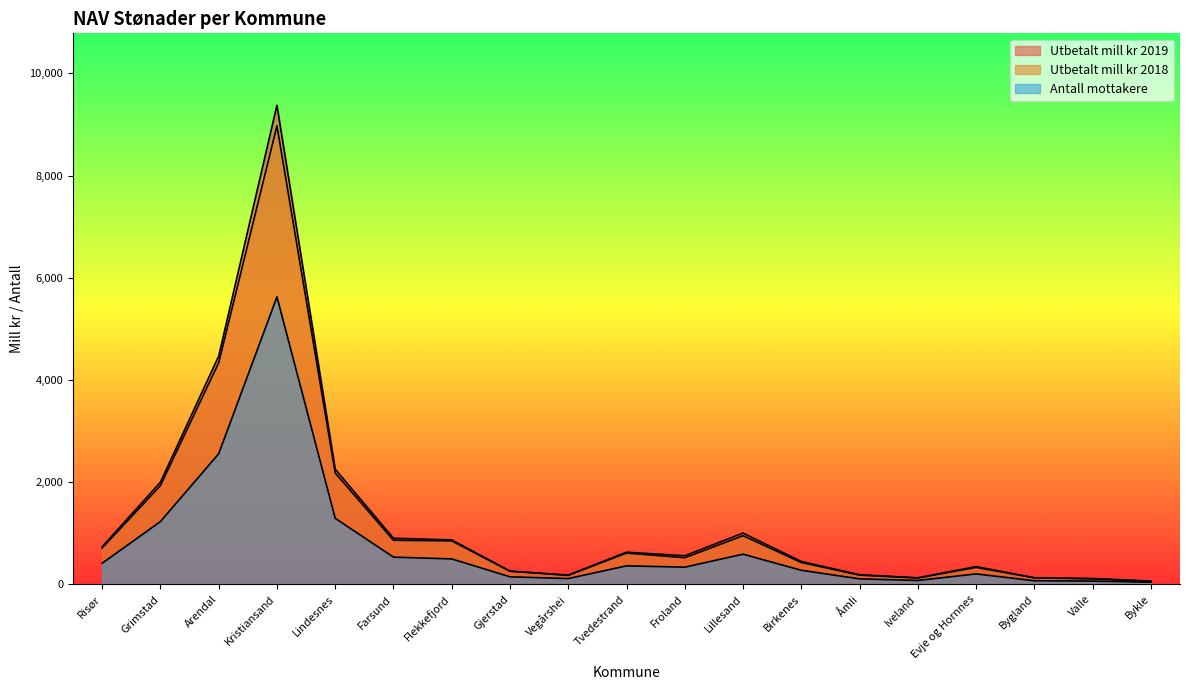

Is it true that Utbetalt mill kr 2019 equals 181.7 at Vegårshei?

True